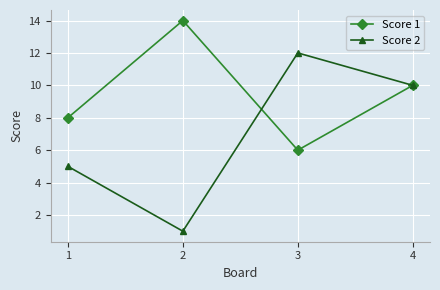

What is the difference between the second highest and second lowest values in the Score 2 series?

5